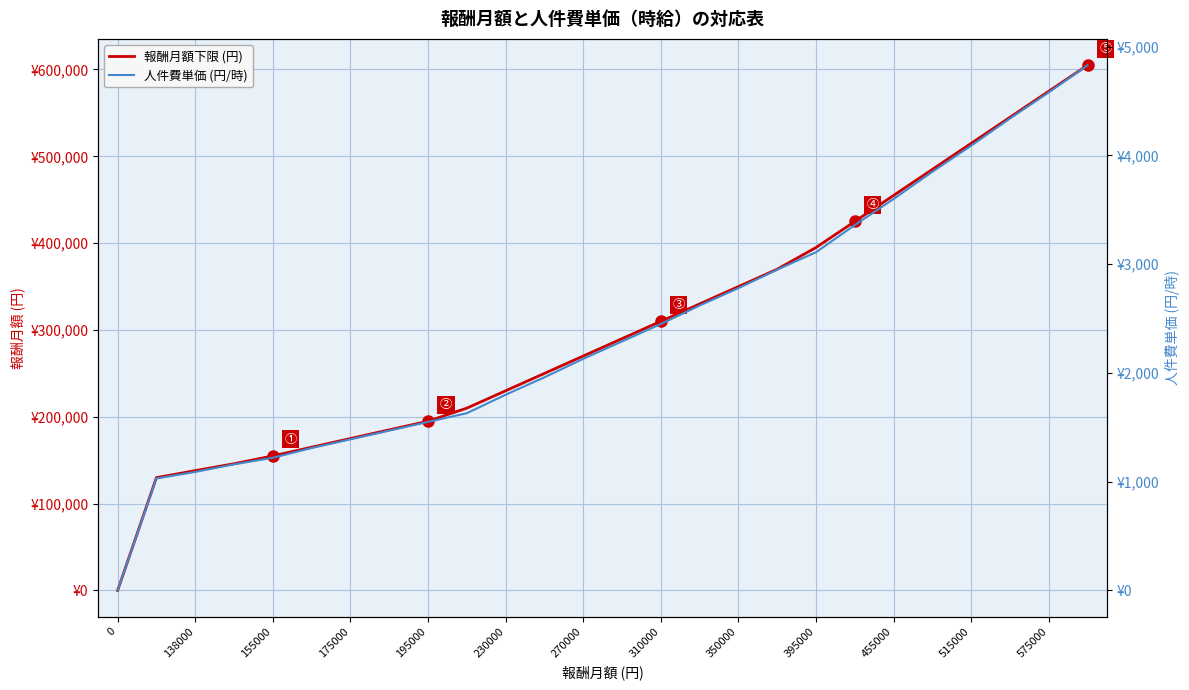

Rank the series by their maximum value, from lowest to highest.

人件費単価 (円/時), 報酬月額下限 (円)